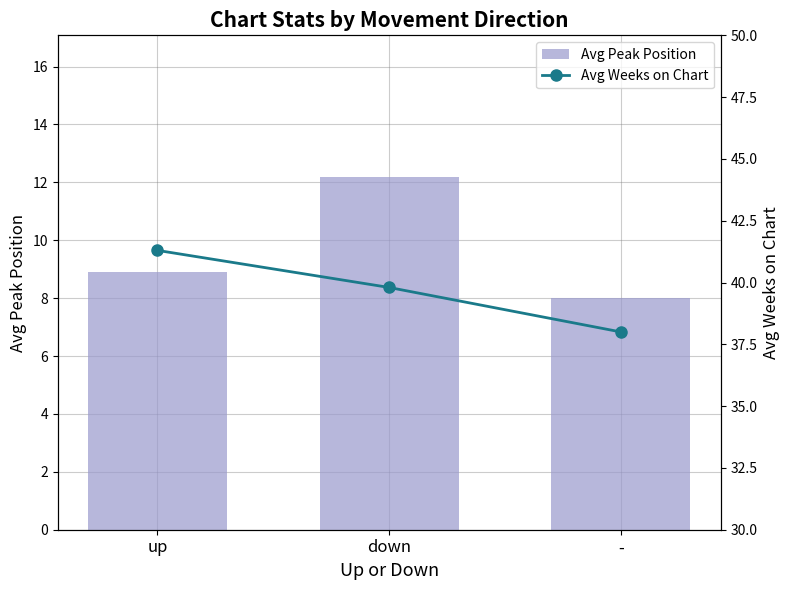

Reading left to right, transcribe all the data shown in this chart.

Avg Peak Position: 8.9	12.2	8.0
Avg Weeks on Chart: 41.3	39.8	38.0